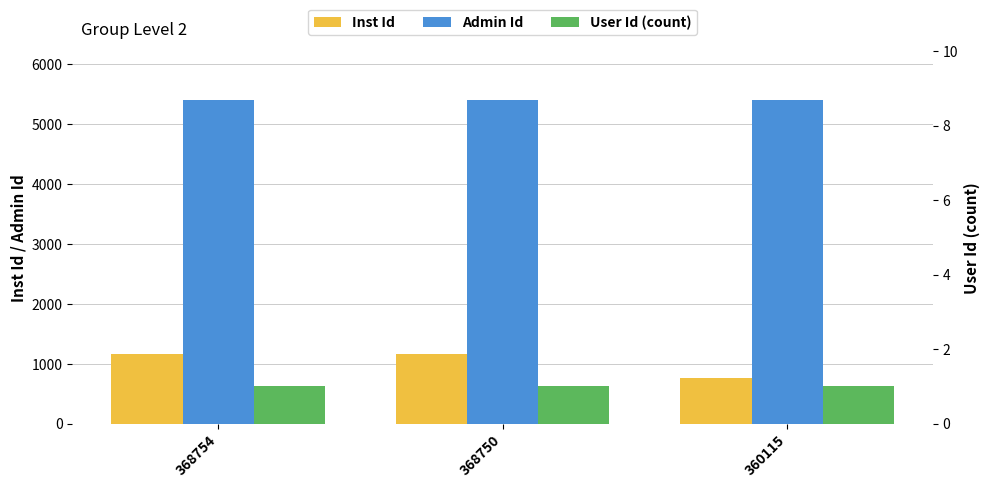

What is the smallest value displayed?

1